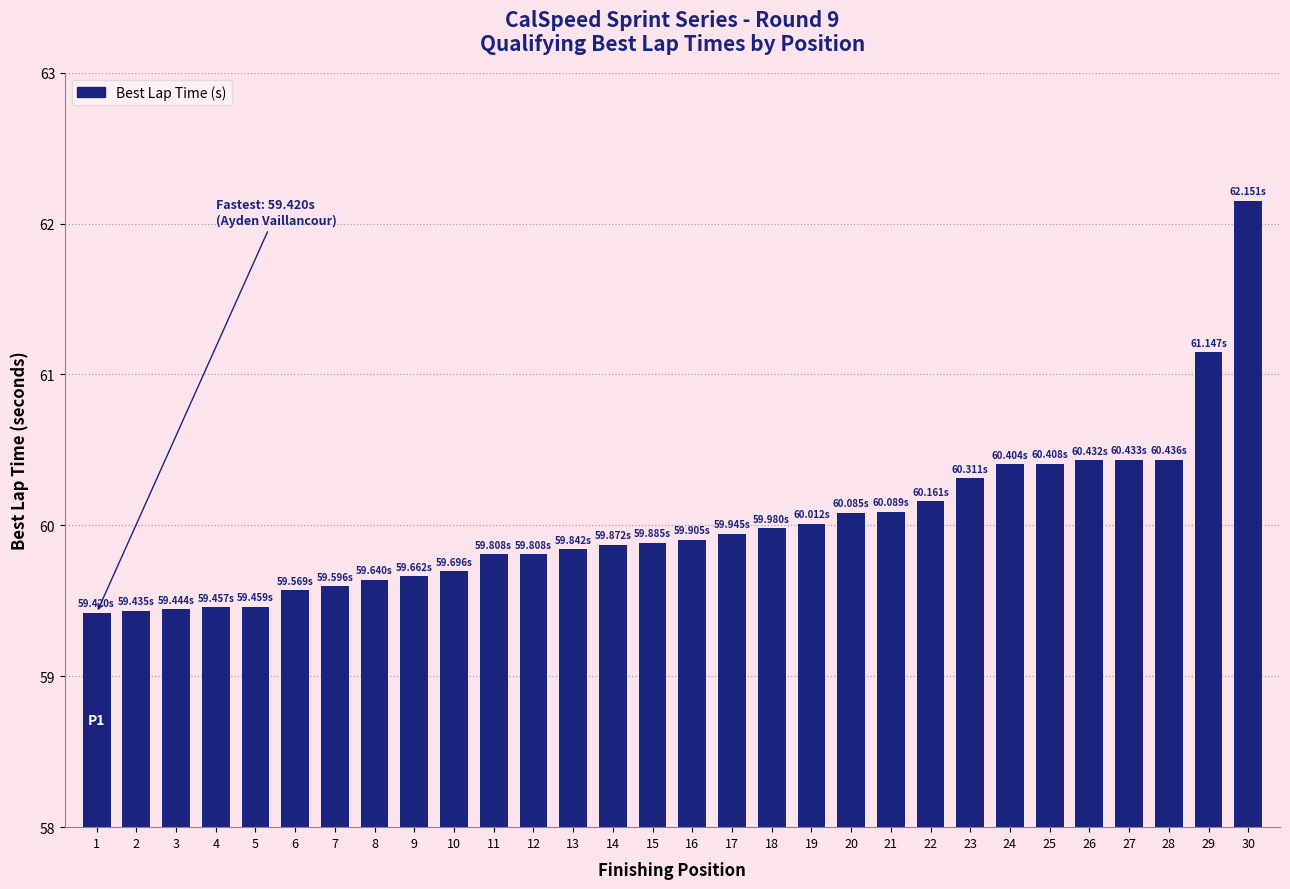

What is the ratio of the value at 22 to the value at 23?

1.0